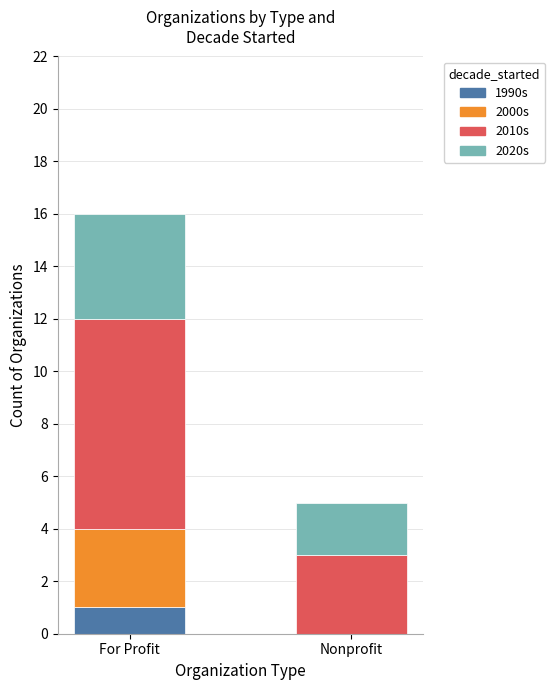

Is it true that 1990s equals 1 at For Profit?

True